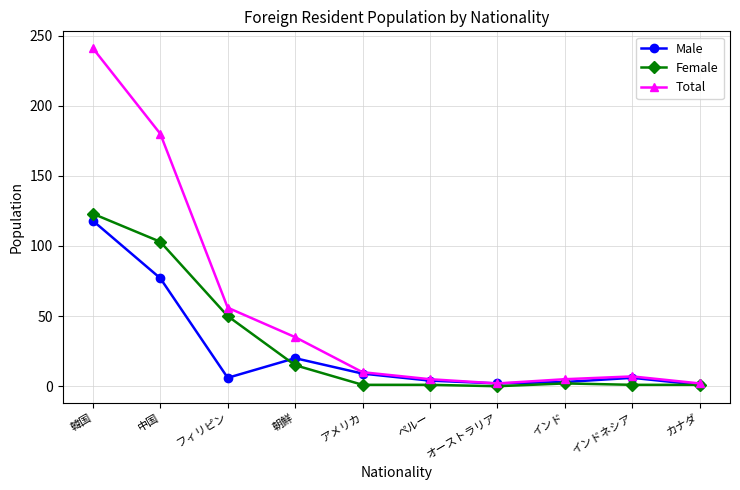

True or false: Female has more than 2 interior local peaks.

False